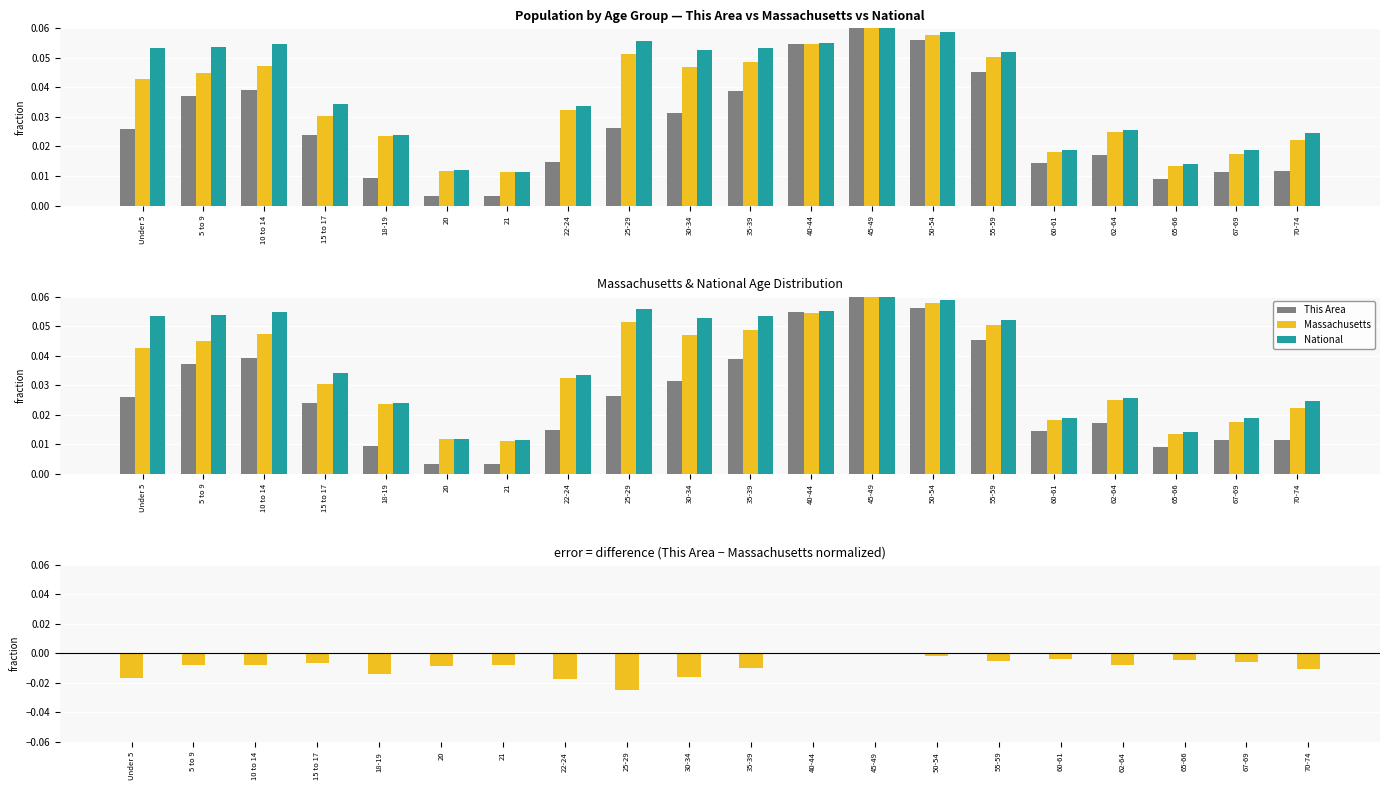

Are the bars grouped side by side (vs. stacked)?

Yes